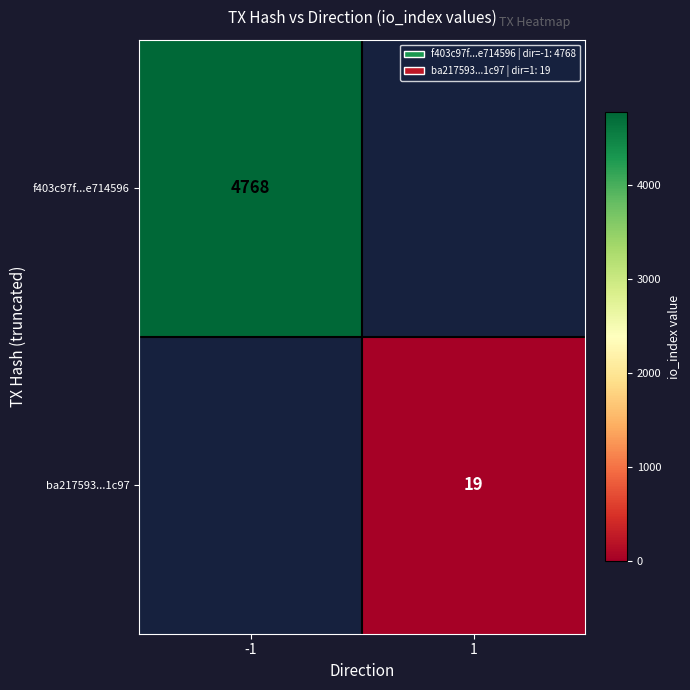

The value of ba217593...1c97 at 1 is 31. True or false?

False